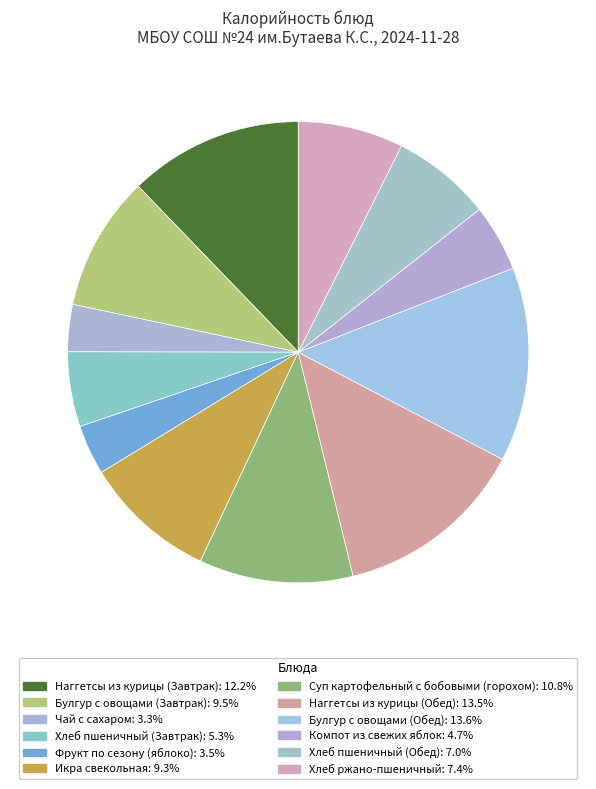

Count the number of slices in the pie.

12